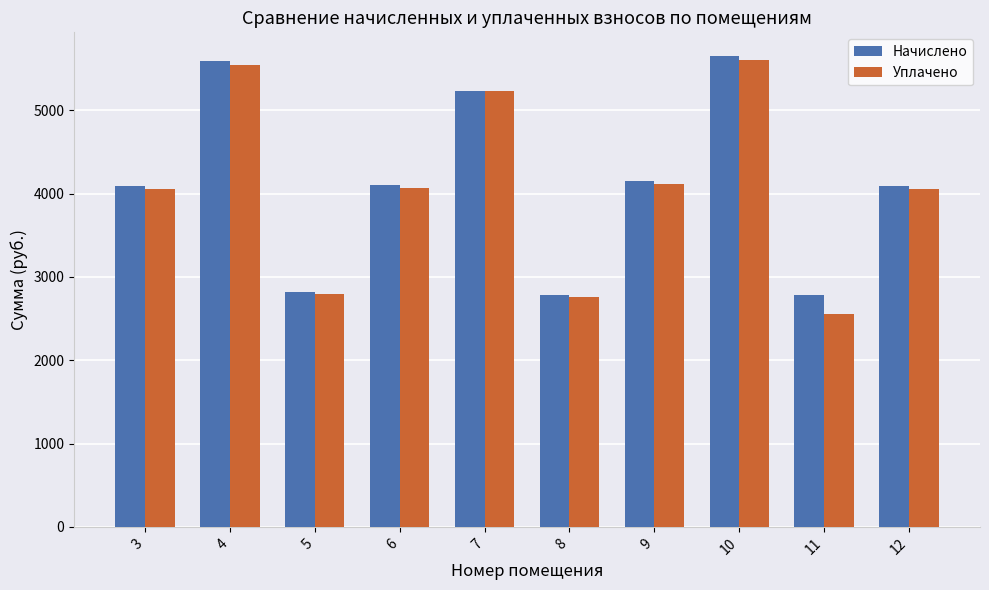

At which label does Уплачено reach its minimum?

11